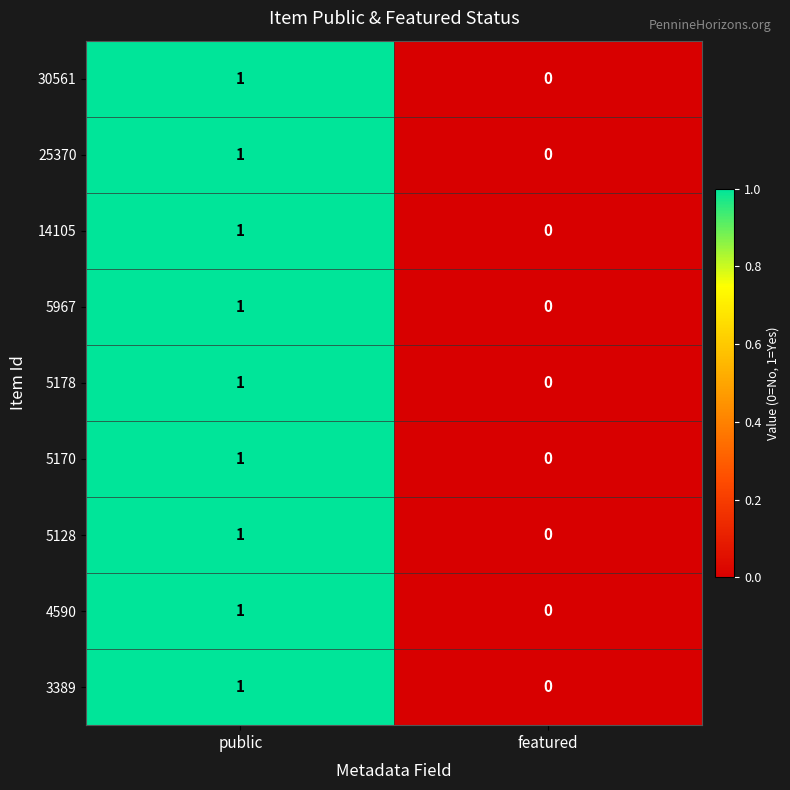

True or false: 4590 has a value of 0 at public.

False